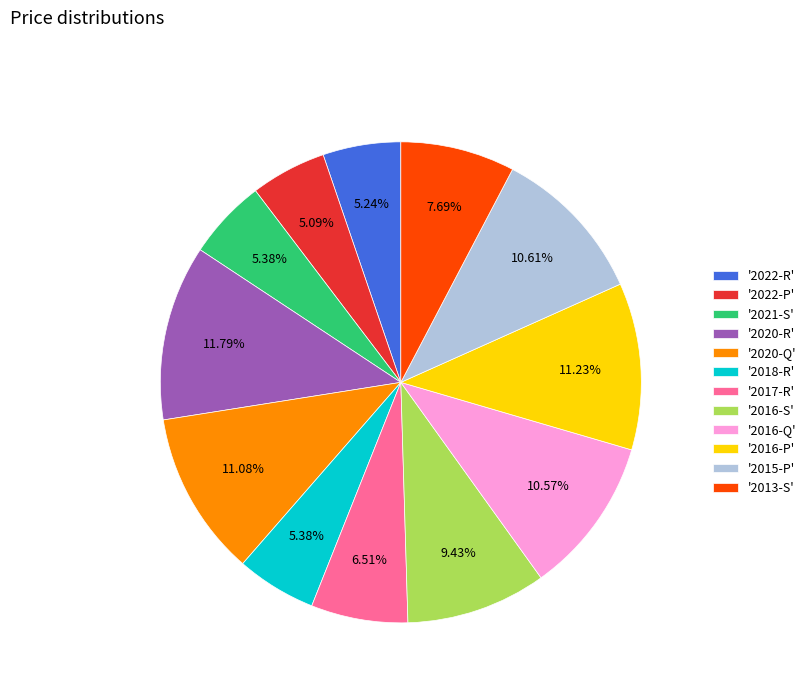

Do '2021-S' and '2020-R' together represent more than half of the pie?

No